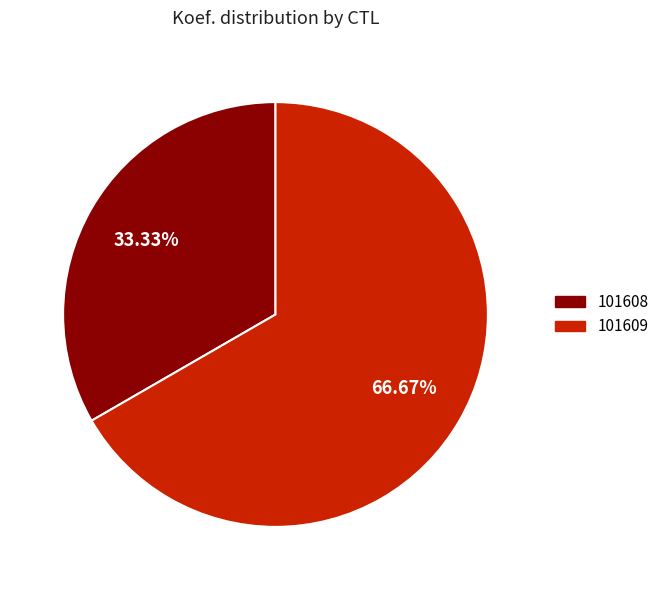

Is there a majority slice in this chart?

Yes